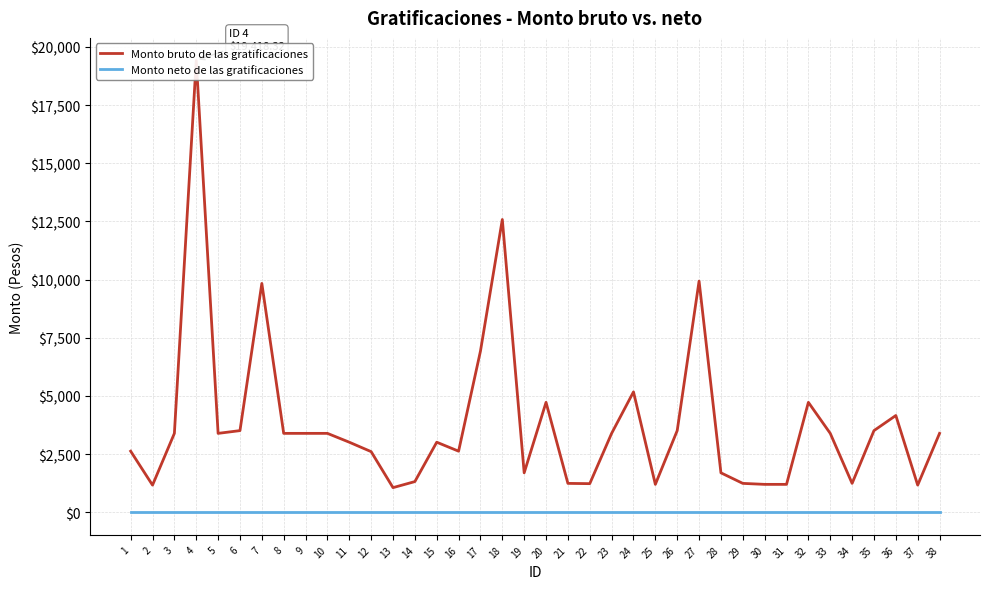

True or false: Monto bruto de las gratificaciones has more than 2 interior local peaks.

True